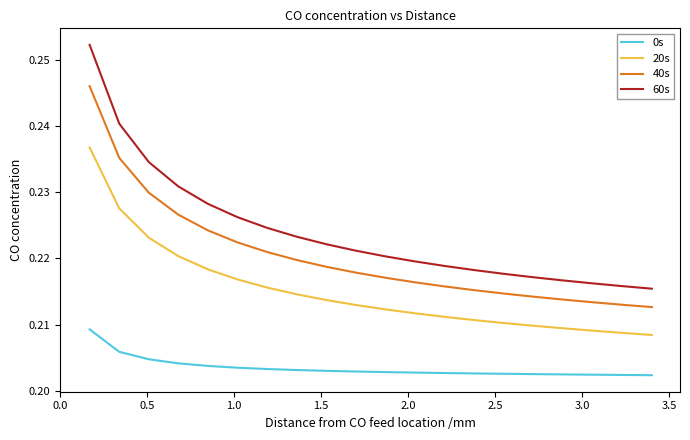

True or false: 40s and 0s intersect in this chart.

False